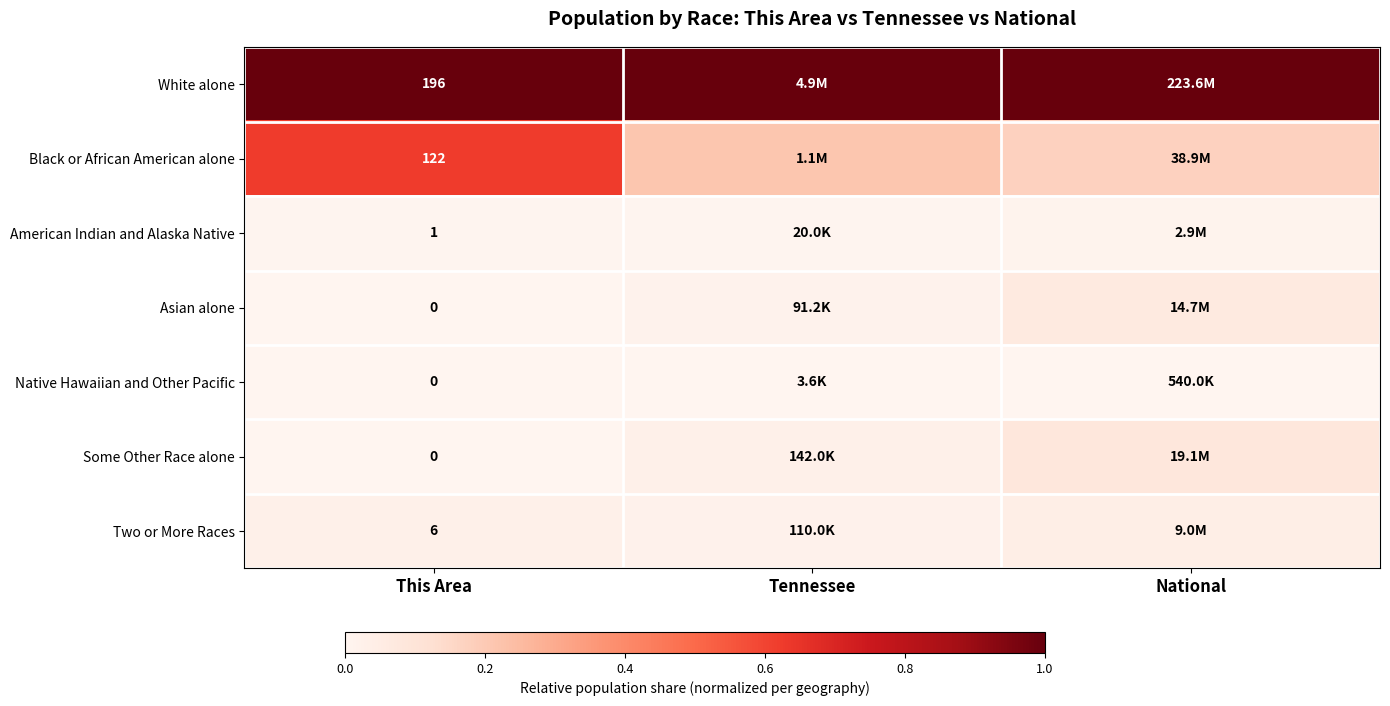

What is the greatest value displayed?

1.0